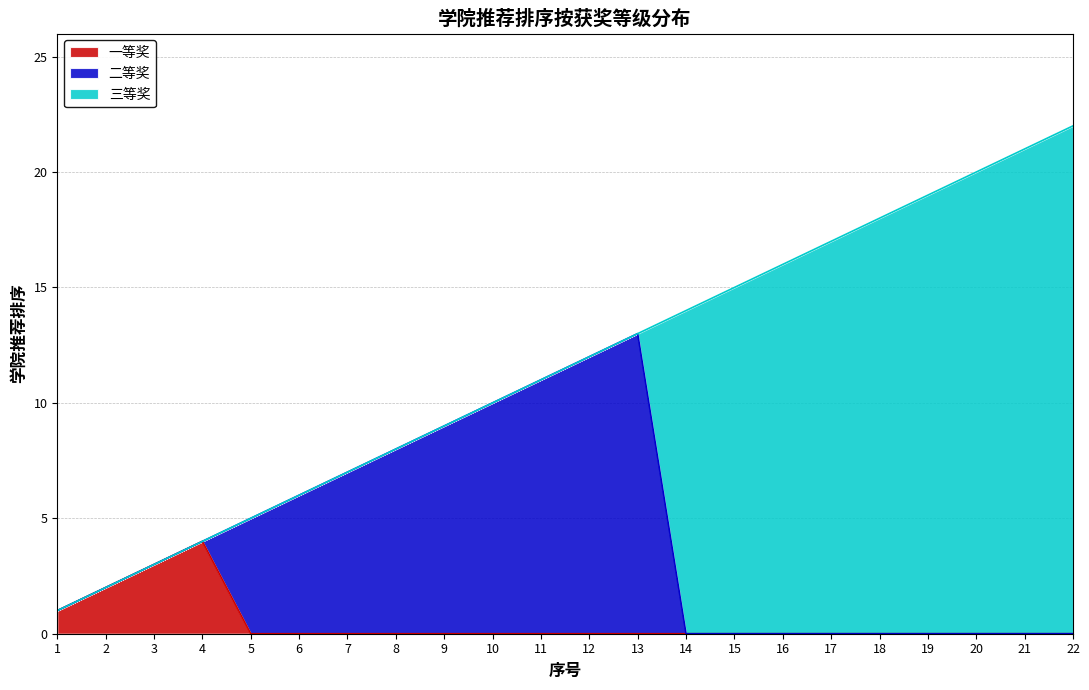

Which category has the highest value in the 三等奖 series?

22